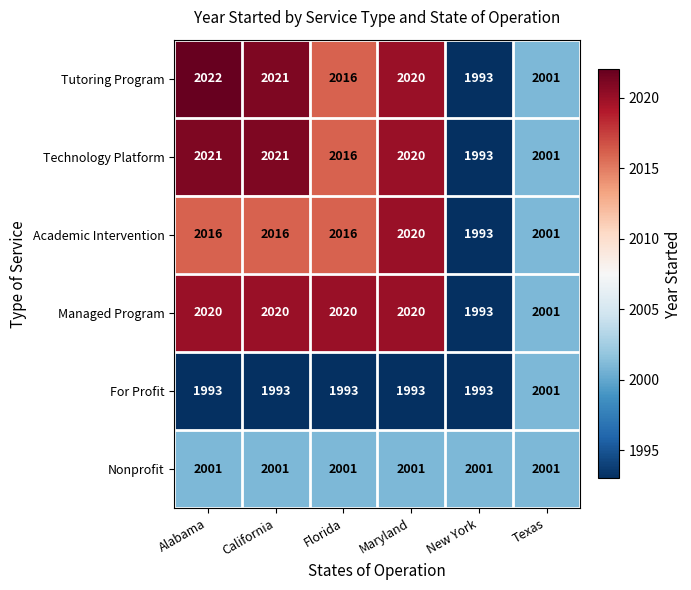

Which series has the largest range (max minus min)?

Tutoring Program